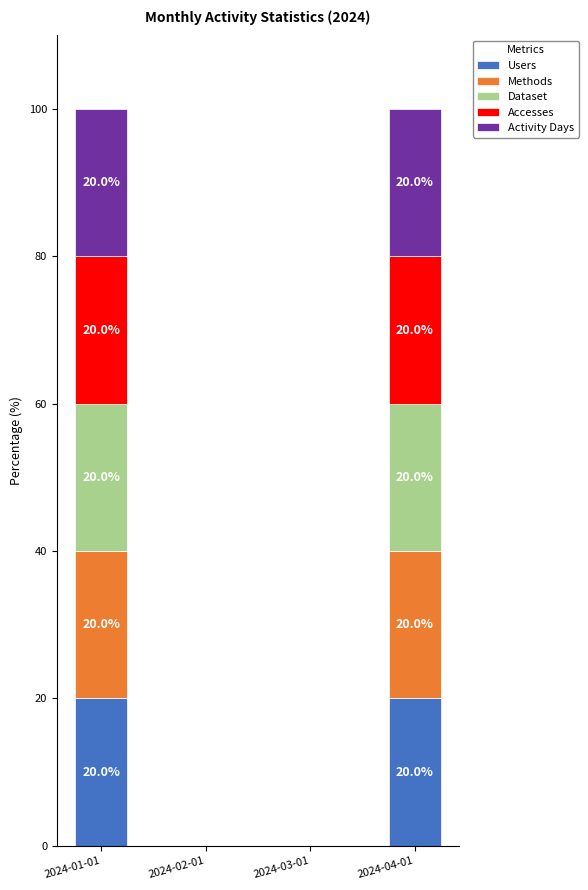

What is the total value across all series at 2024-04-01?

100